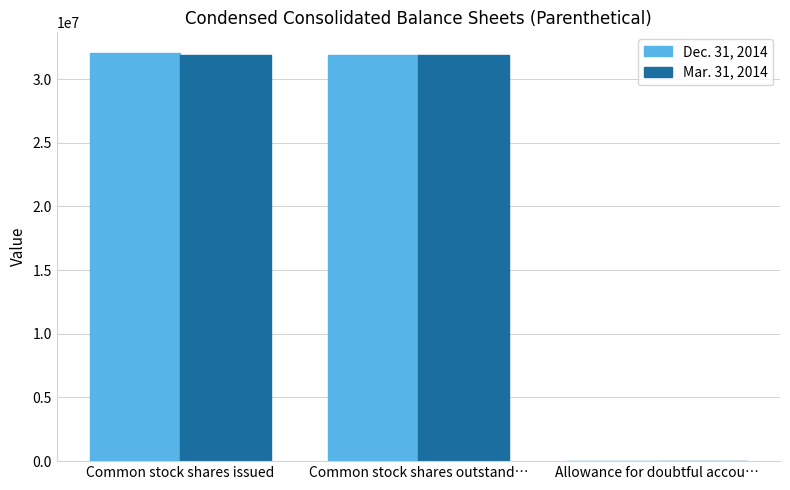

True or false: Mar. 31, 2014 has a value of 52727963 at Common stock shares issued.

False